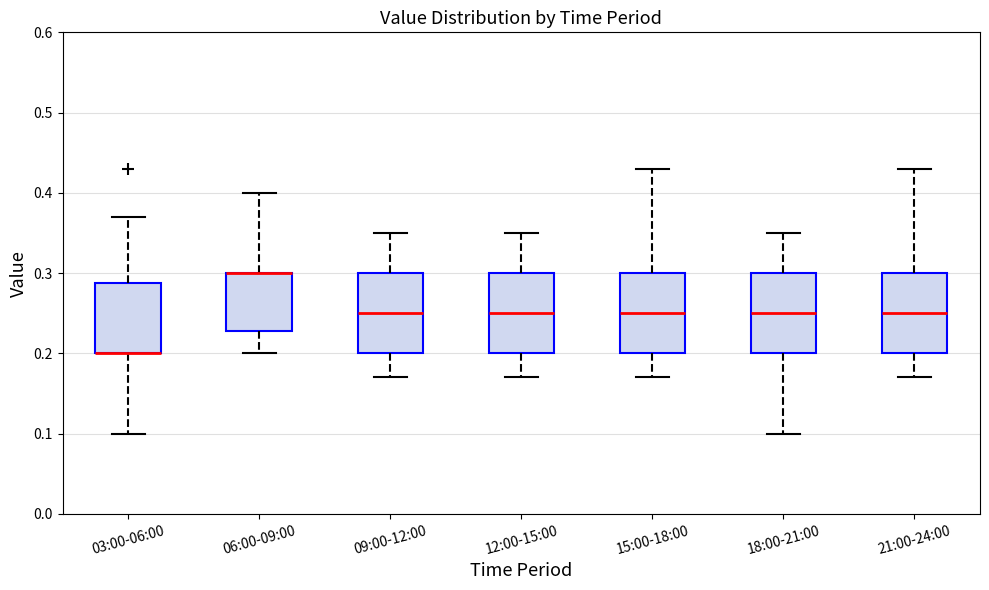

Reading left to right, read every box against the y-axis: the position of its median line, the range the box covers, and the ends of its whiskers. The values are not printed on the chart, so give them approximately, as read against the axis.

03:00-06:00: median 0.20 (drawn on the box's lower edge), box 0.20 to 0.29, whiskers 0.10 to 0.37
06:00-09:00: median 0.30 (drawn on the box's upper edge), box 0.23 to 0.30, whiskers 0.20 to 0.40
09:00-12:00: median 0.25, box 0.20 to 0.30, whiskers 0.17 to 0.35
12:00-15:00: median 0.25, box 0.20 to 0.30, whiskers 0.17 to 0.35
15:00-18:00: median 0.25, box 0.20 to 0.30, whiskers 0.17 to 0.43
18:00-21:00: median 0.25, box 0.20 to 0.30, whiskers 0.10 to 0.35
21:00-24:00: median 0.25, box 0.20 to 0.30, whiskers 0.17 to 0.43